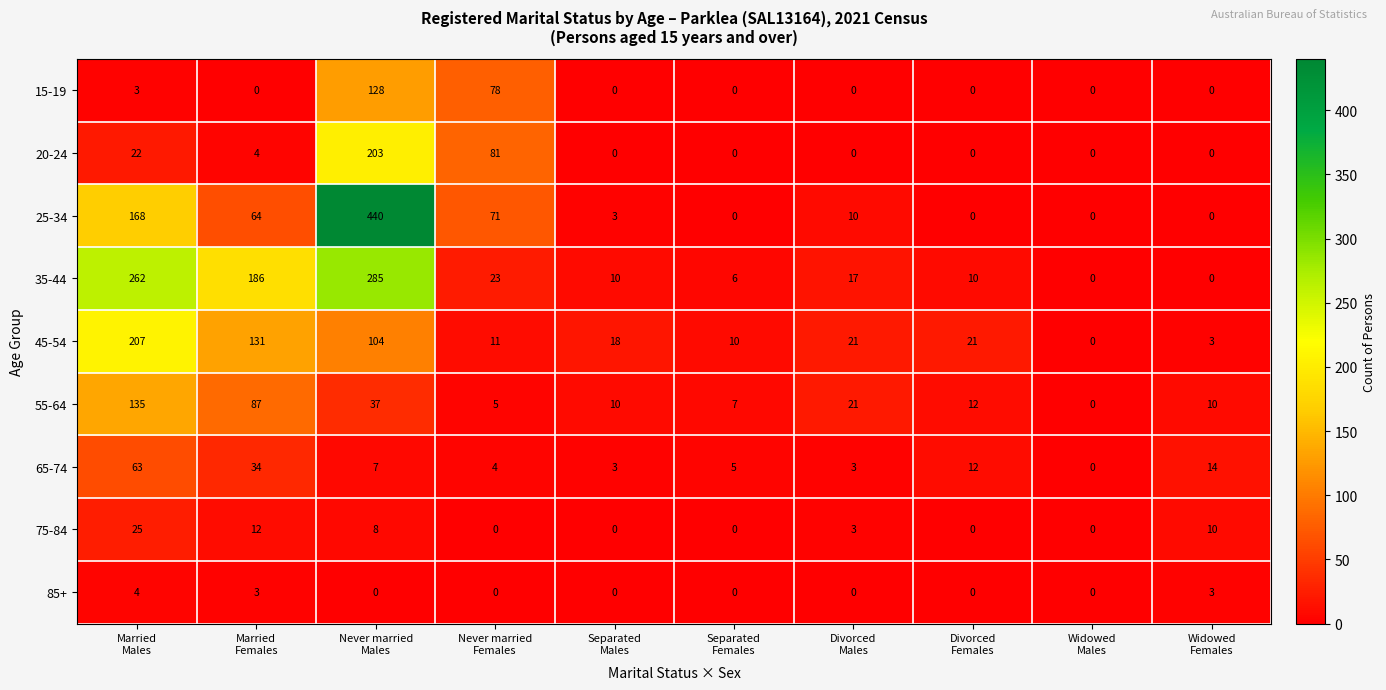

At how many categories does at least one series exceed 438?

1